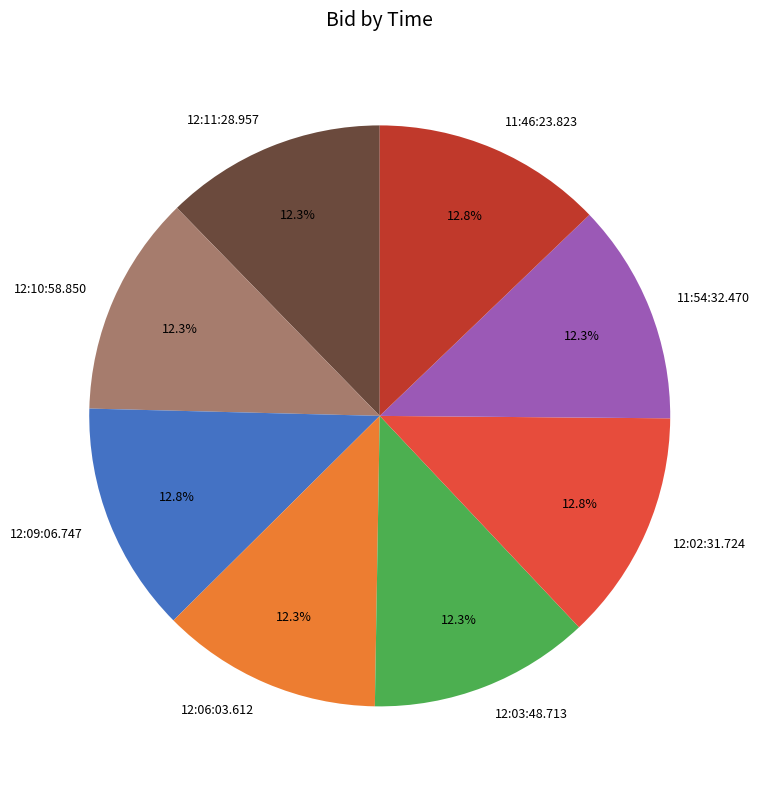

To the nearest percent, what is the combined percentage of 12:03:48.713 and 11:54:32.470?

25%